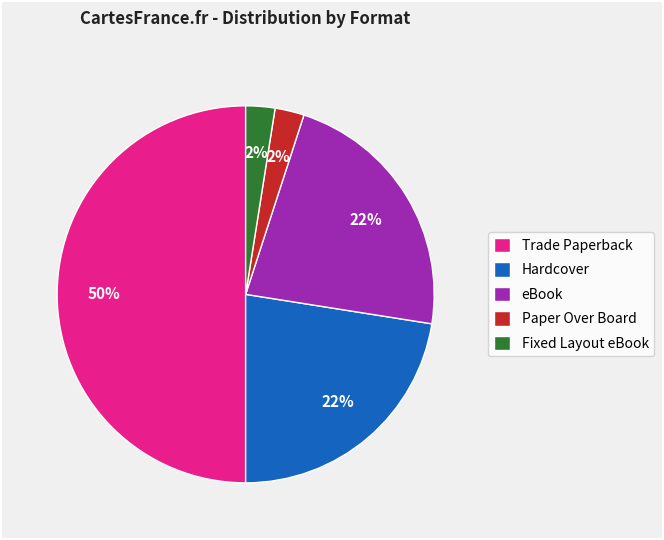

Does eBook account for over 50% of the chart?

No